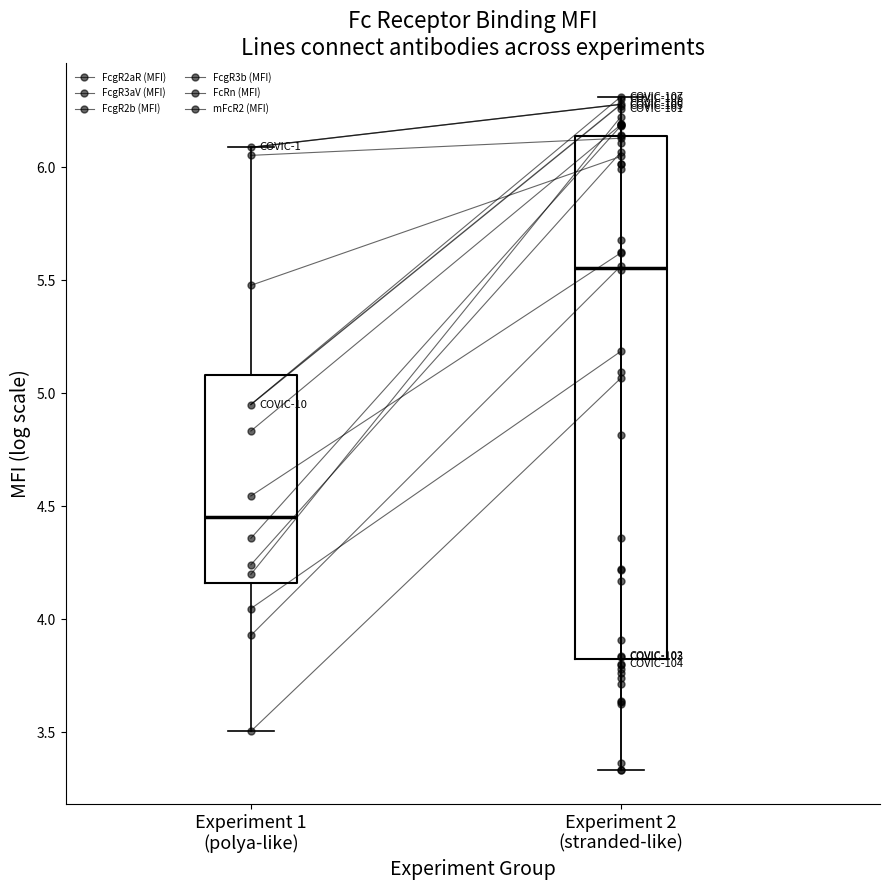

Reading left to right, what are all the values shown in this chart?

FcgR2aR (MFI): 6.1	6.3	6.3	3.8	3.8	3.8	6.3	6.3	6.3	4.9
FcgR3aV (MFI): 6.1	6.1	6.2	3.9	3.7	3.7	6.2	6.1	6.2	4.2
FcgR2b (MFI): 5.5	6.0	6.0	3.6	3.6	3.6	6.0	6.0	6.1	4.2
FcgR3b (MFI): 4.8	6.2	6.1	3.3	3.4	3.3	6.1	6.2	6.2	4.4
FcRn (MFI): 3.5	5.1	5.1	4.2	4.2	4.2	4.4	4.8	5.2	4.0
mFcR2 (MFI): 3.9	5.6	5.7	3.8	3.8	3.8	5.6	5.5	5.6	4.5